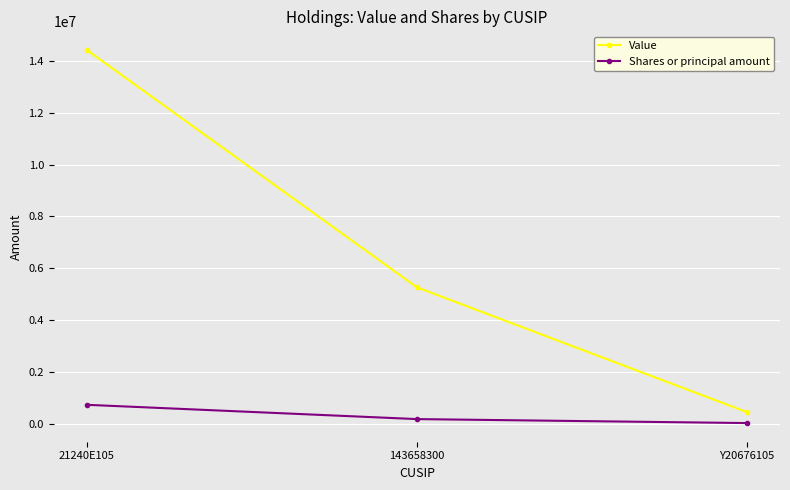

Rank the series at Y20676105 from highest to lowest value.

Value, Shares or principal amount